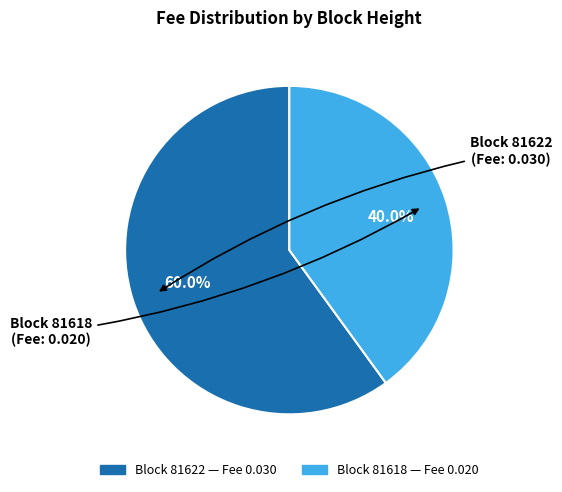

How many segments does this pie chart have?

2